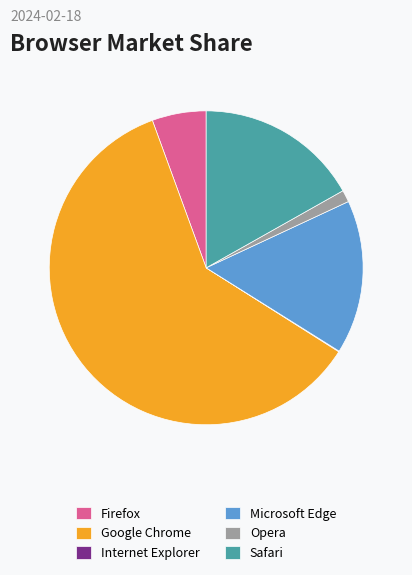

Is it true that Microsoft Edge is 10% of the pie?

False